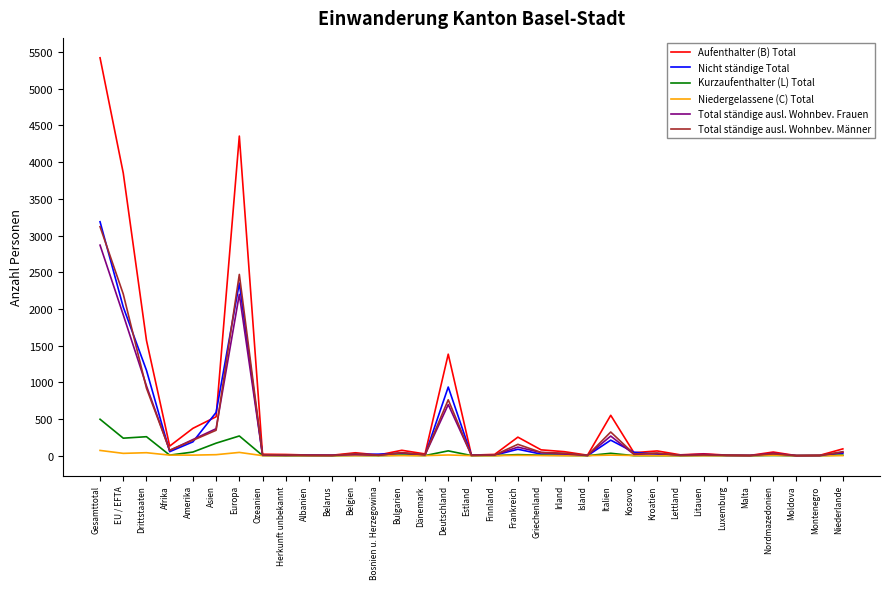

Where is the first local maximum for Total ständige ausl. Wohnbev. Frauen?

Europa